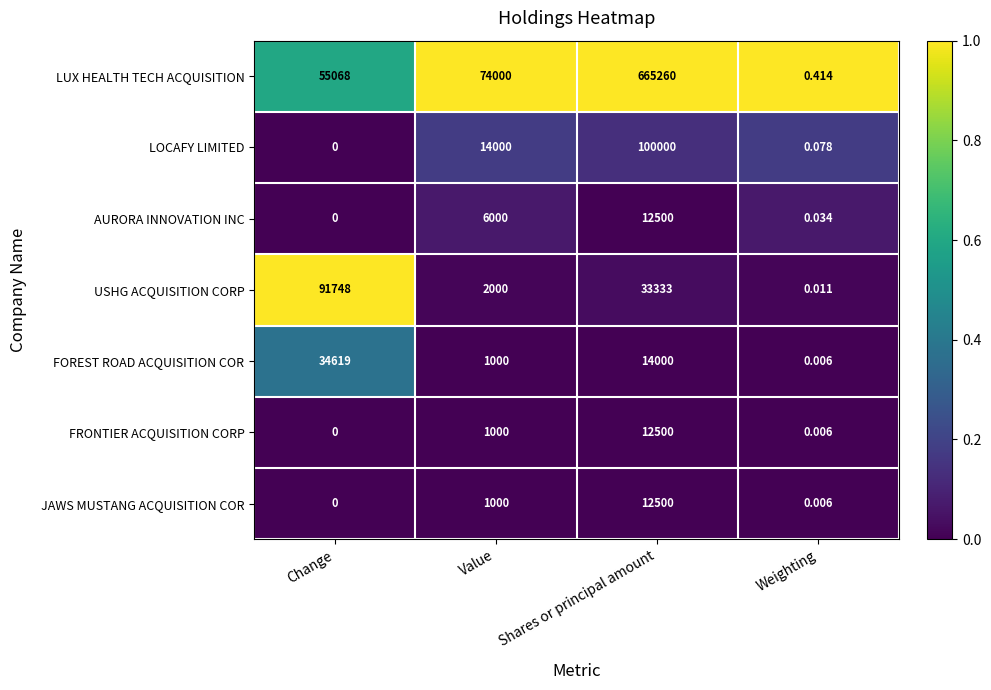

Which category has the lowest value across all series?

Change